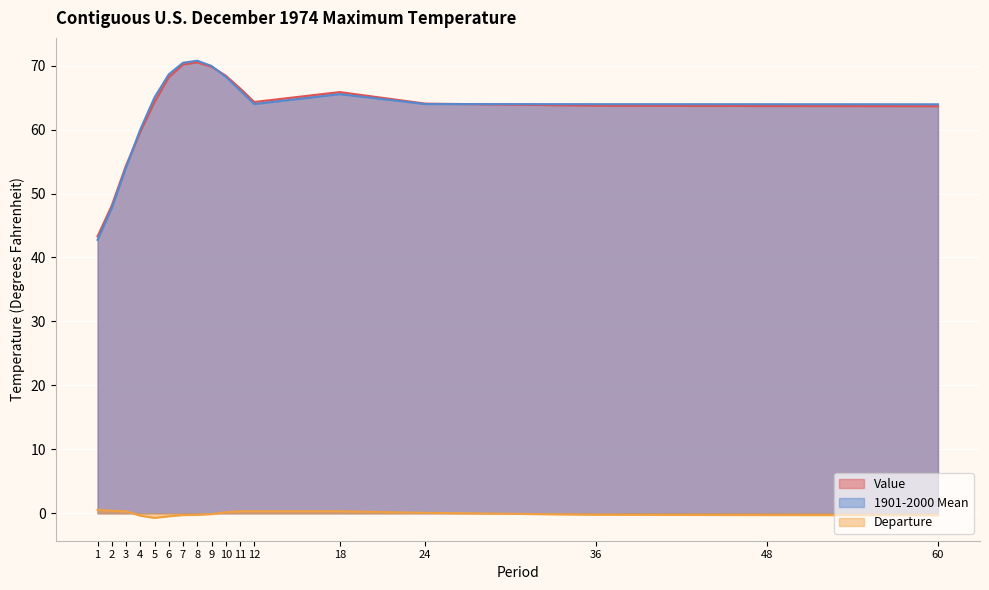

The value of Value at 48 is 38.7. True or false?

False